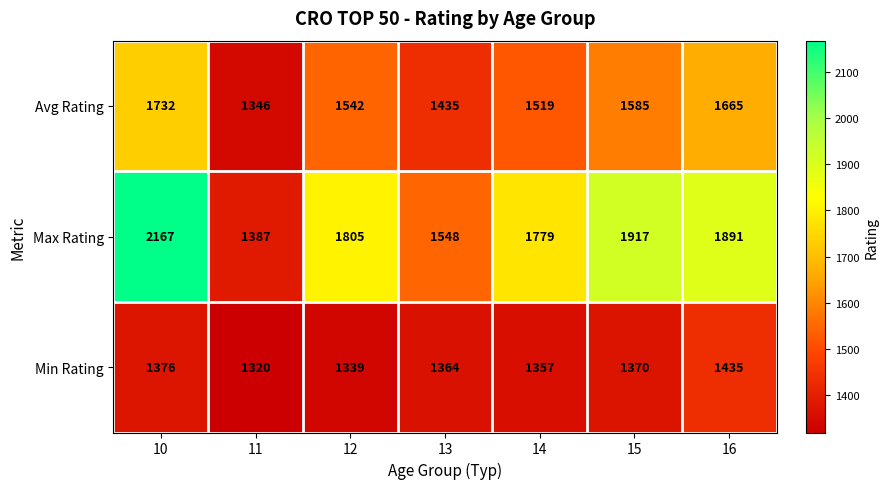

Reading right to left, list all the values displayed in this chart.

Avg Rating: 16=1665	15=1585	14=1519	13=1435	12=1542	11=1346	10=1732
Max Rating: 16=1891	15=1917	14=1779	13=1548	12=1805	11=1387	10=2167
Min Rating: 16=1435	15=1370	14=1357	13=1364	12=1339	11=1320	10=1376